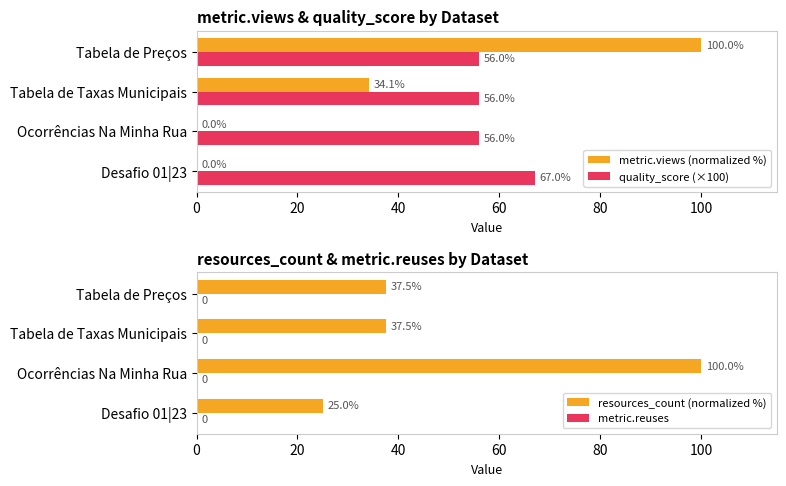

At how many categories does at least one series exceed 38?

4